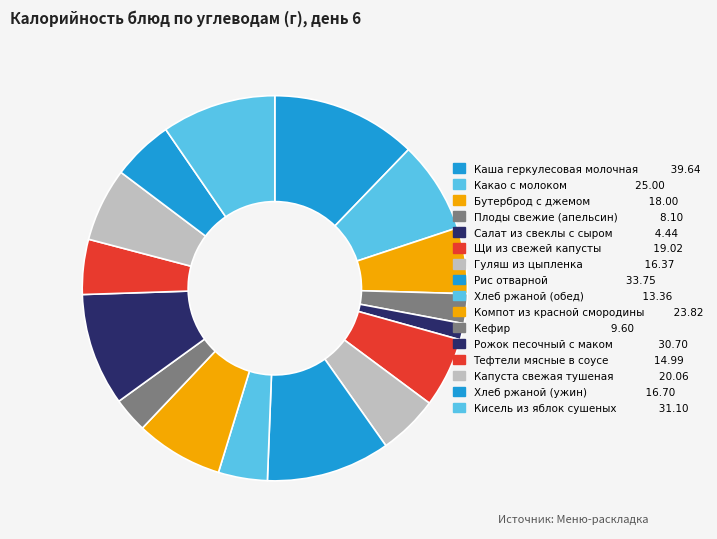

Rank the categories by value from lowest to highest.

Салат из свеклы с сыром, Плоды свежие (апельсин), Кефир, Хлеб ржаной (обед), Тефтели мясные в соусе, Гуляш из цыпленка, Хлеб ржаной (ужин), Бутерброд с джемом, Щи из свежей капусты, Капуста свежая тушеная, Компот из красной смородины, Какао с молоком, Рожок песочный с маком, Кисель из яблок сушеных, Рис отварной, Каша геркулесовая молочная